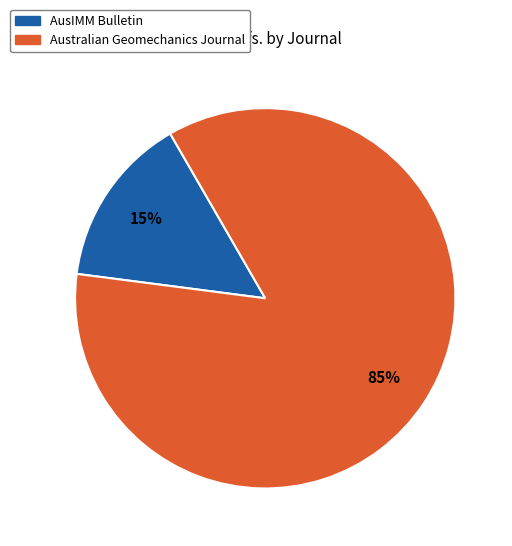

Is it true that Australian Geomechanics Journal is 85% of the pie?

True